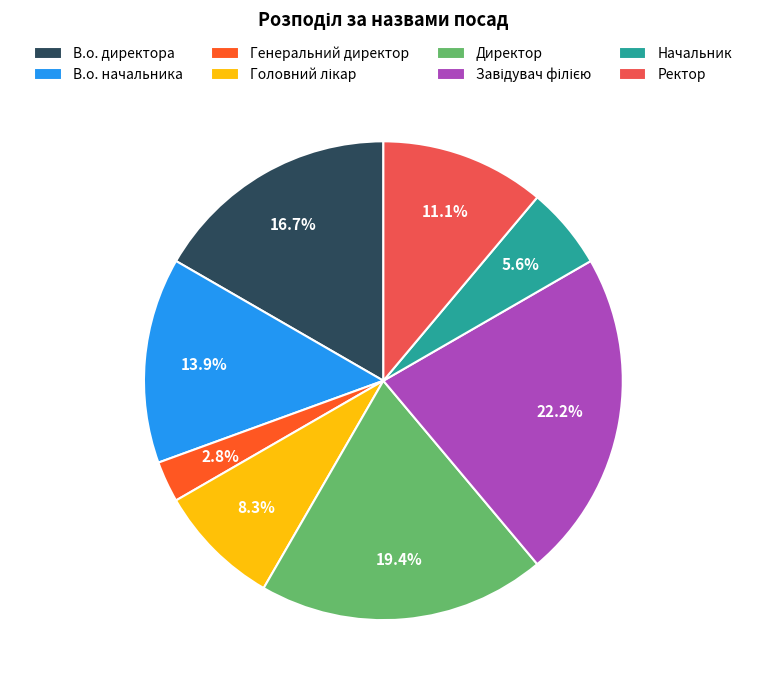

What percentage is the Генеральний директор slice, to the nearest percent?

3%